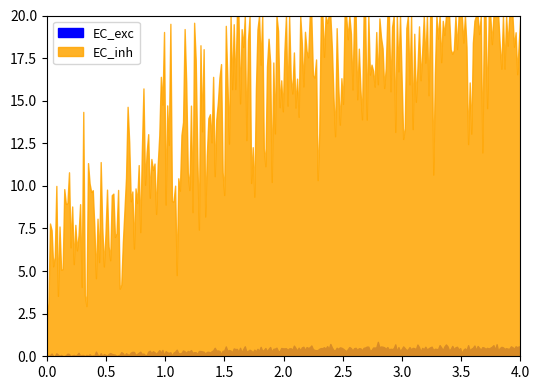

How many values in the EC_exc series exceed 7389?

1